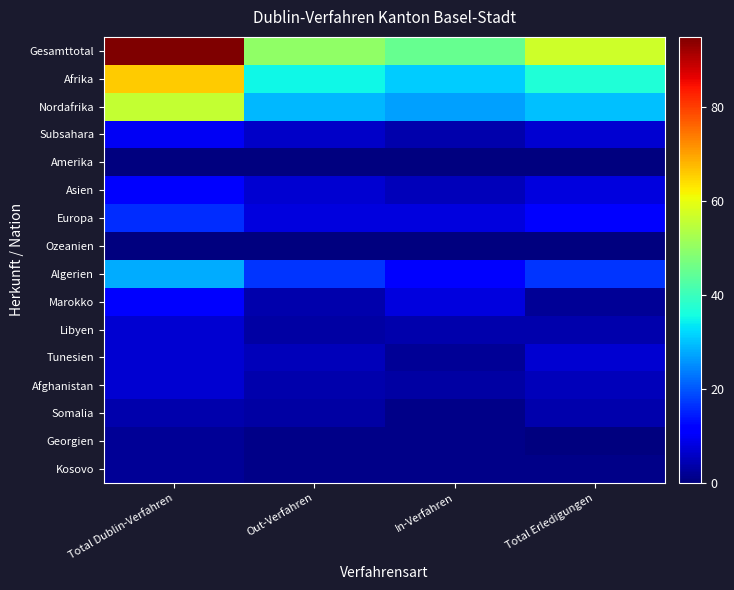

How many categories are shown in the chart?

4